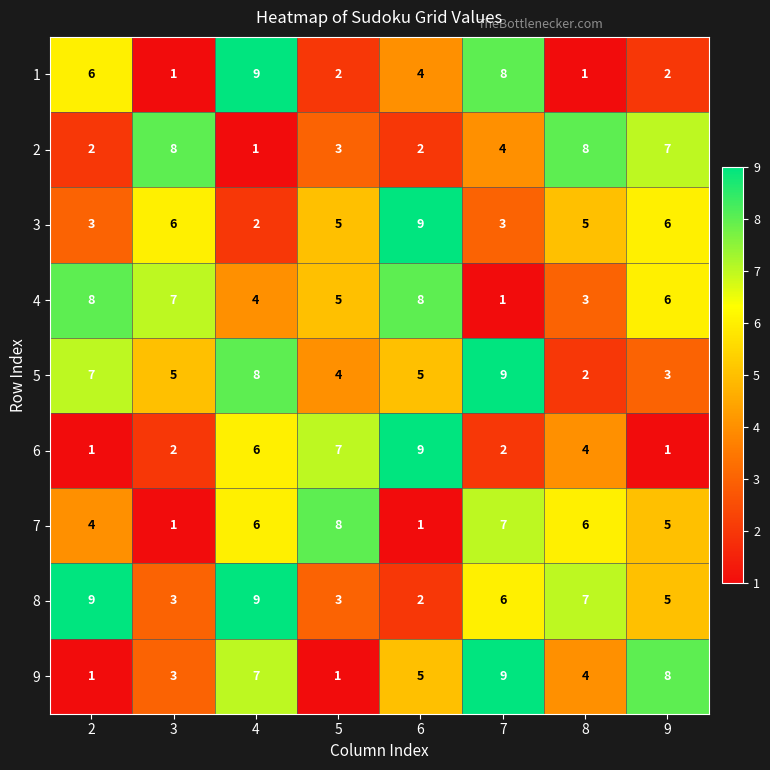

Which series has the largest total across all categories?

8